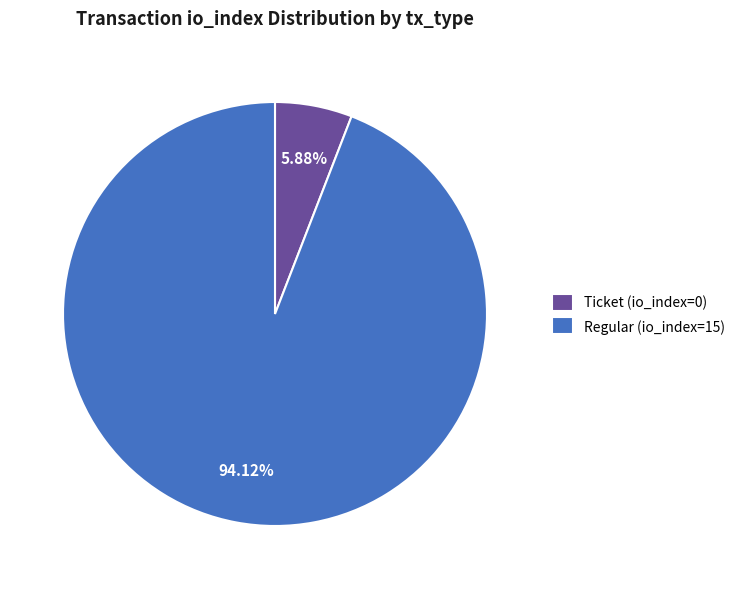

Which slice is the largest?

Regular (io_index=15)